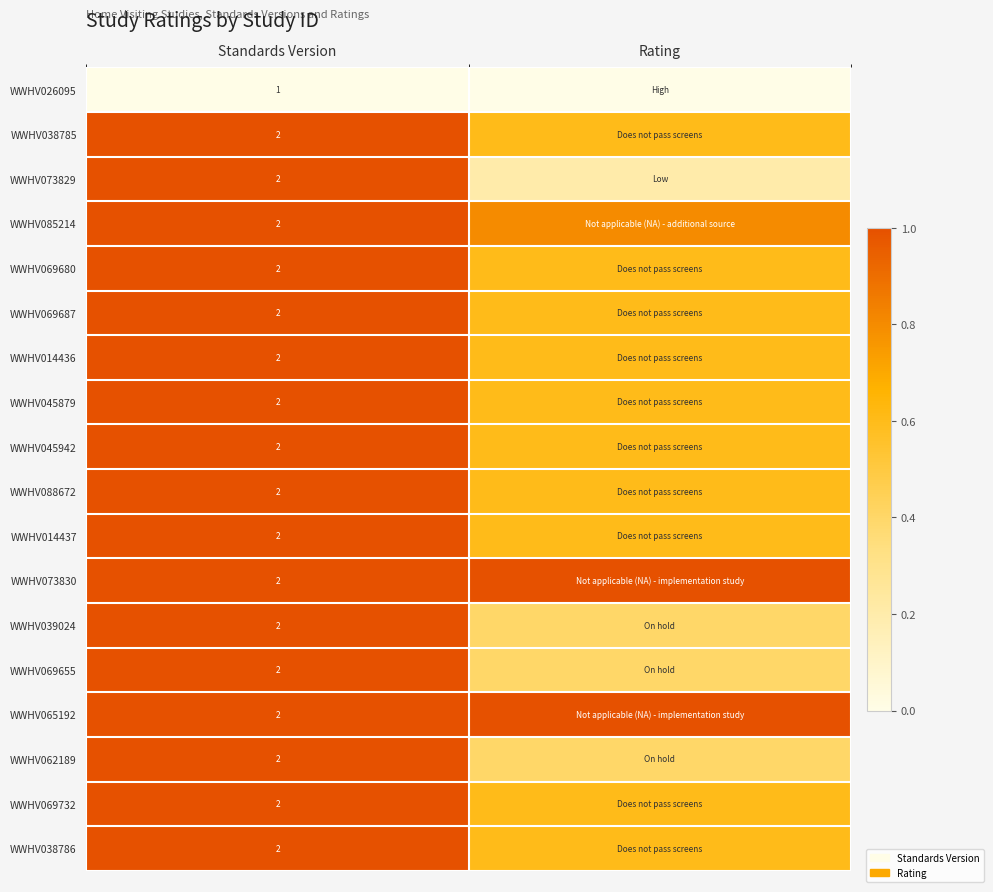

What is the difference between the highest and lowest values at Standards Version?

1.0